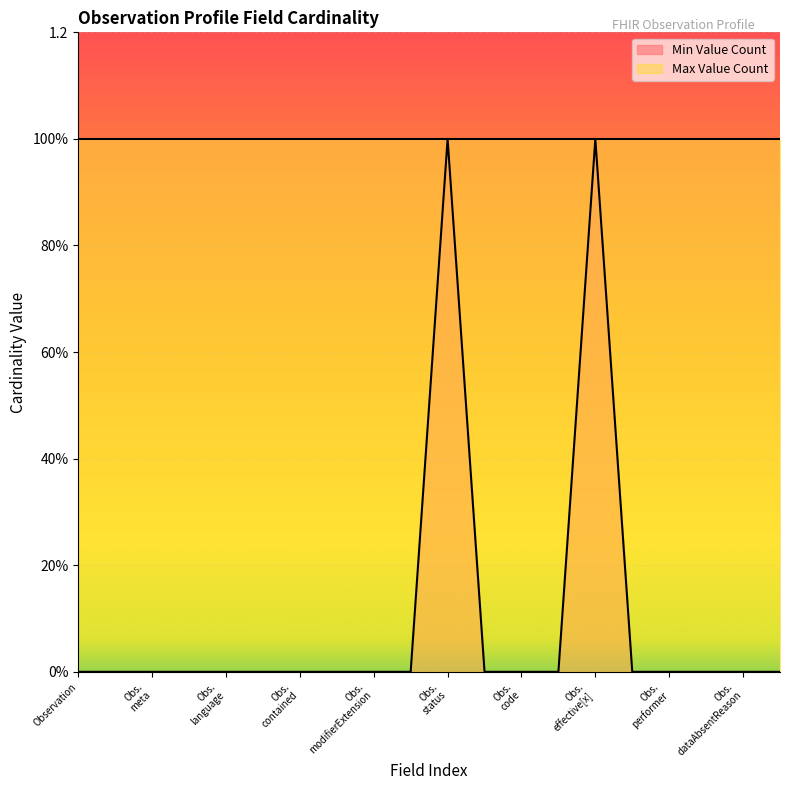

How many lines are shown in the chart?

1